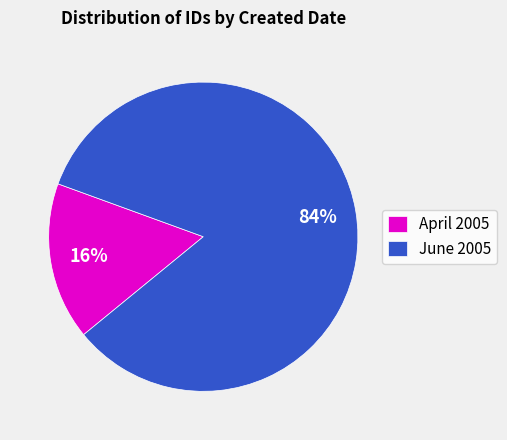

To the nearest percent, what is the average slice percentage?

50%